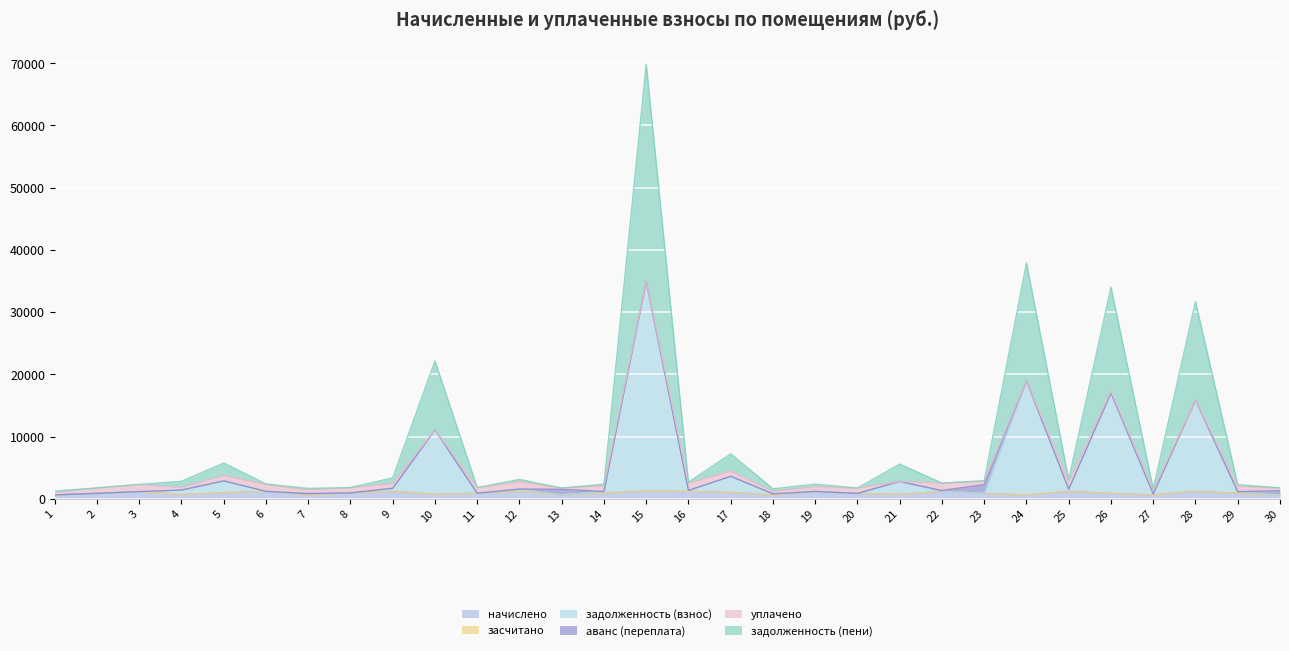

At which category is the sum across all series the highest?

15